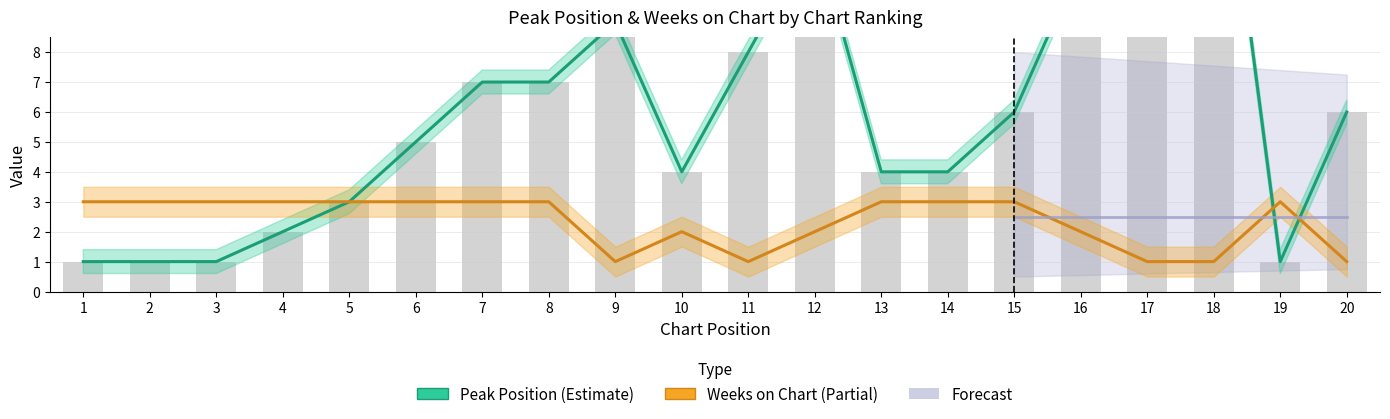

How many Weeks on Chart values are between 2 and 3?

15